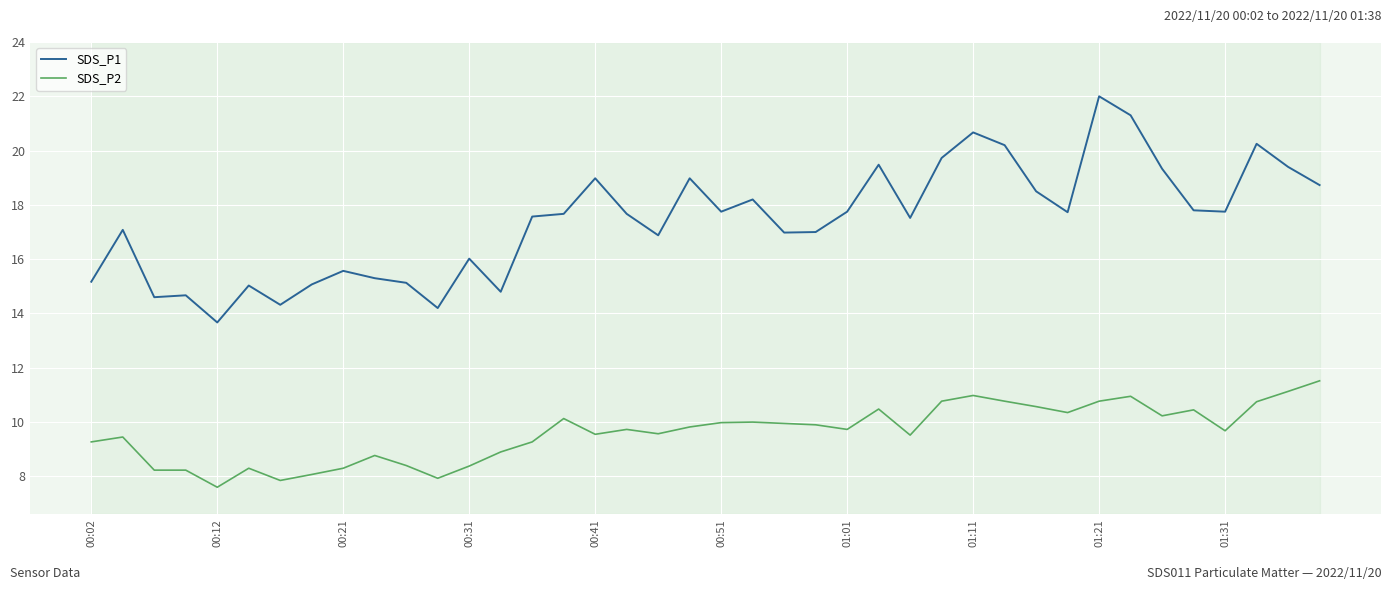

True or false: SDS_P2 has more than 0 interior local peaks.

True